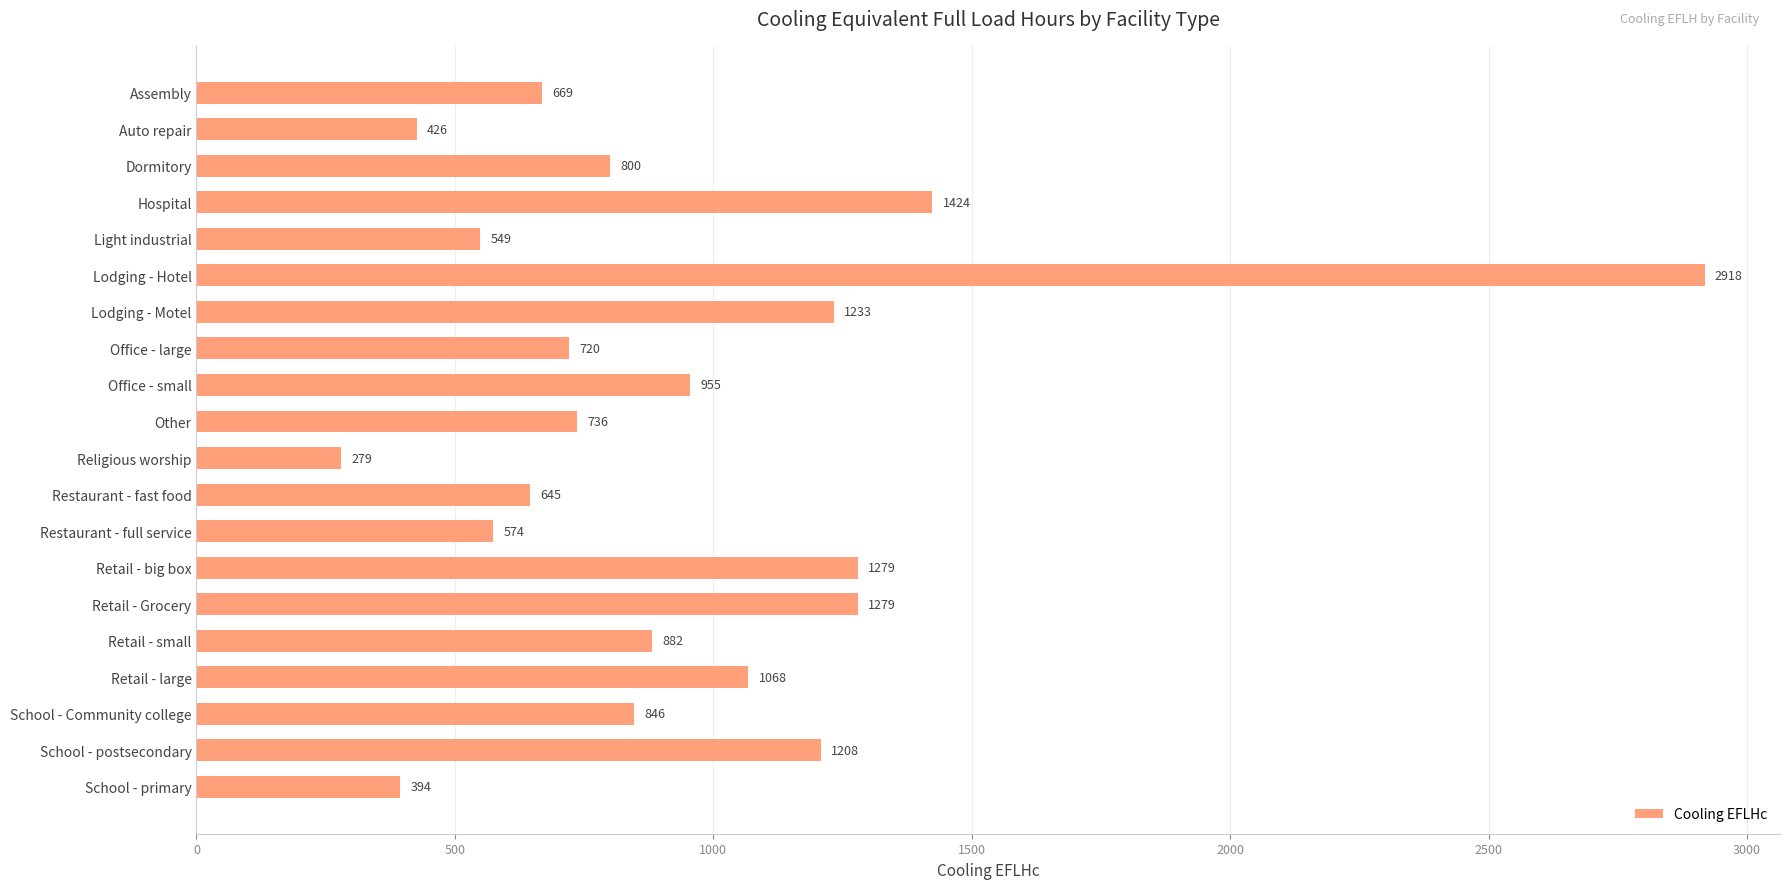

The chart shows a value of 279 at Religious worship. True or false?

True